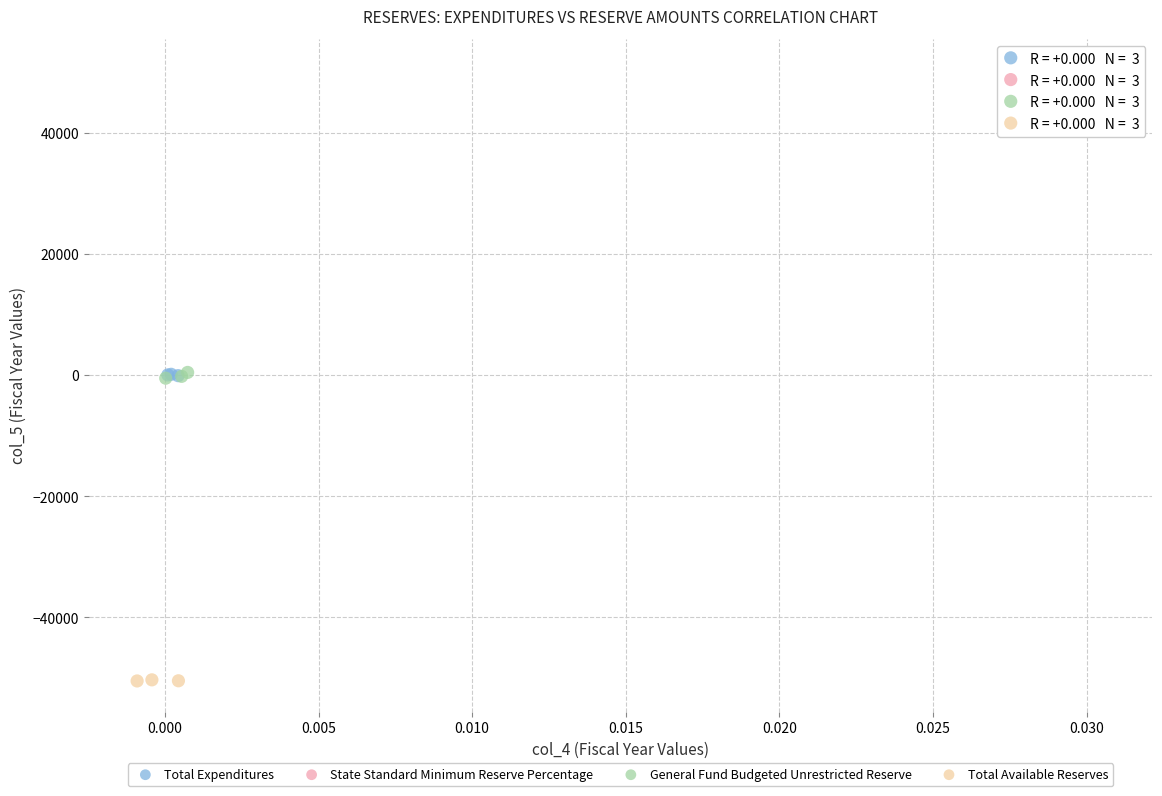

Which series contains the lowest Y value?

Total Available Reserves